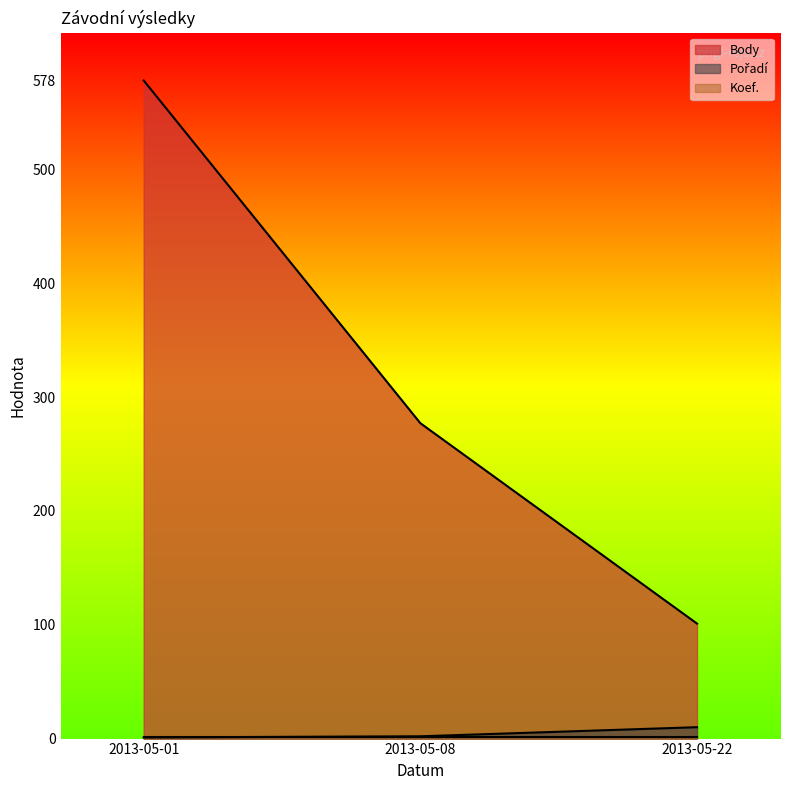

Where does the Body series first go above 277?

2013-05-01